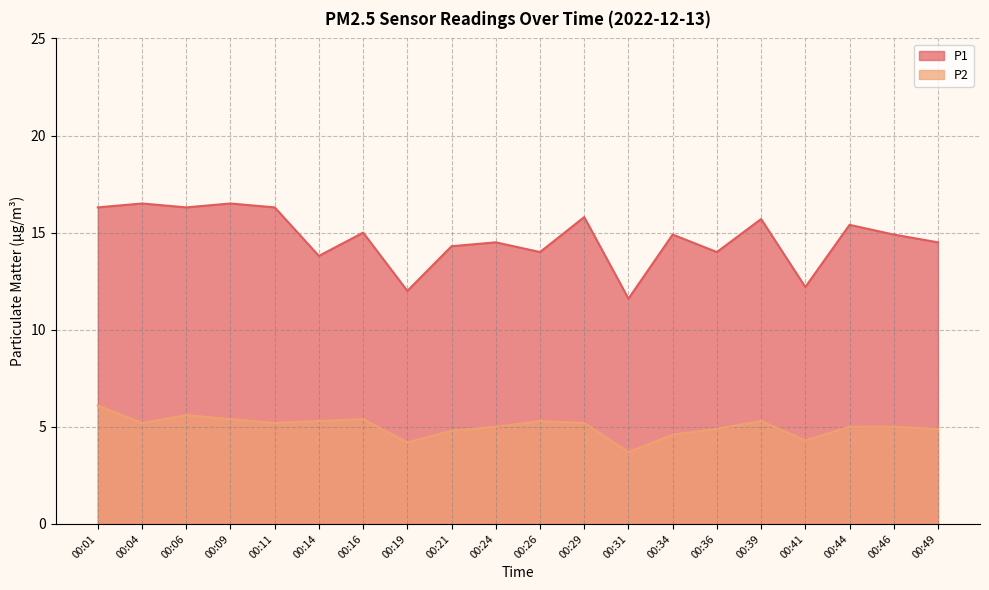

At which label is P1 closest to 14?

00:26